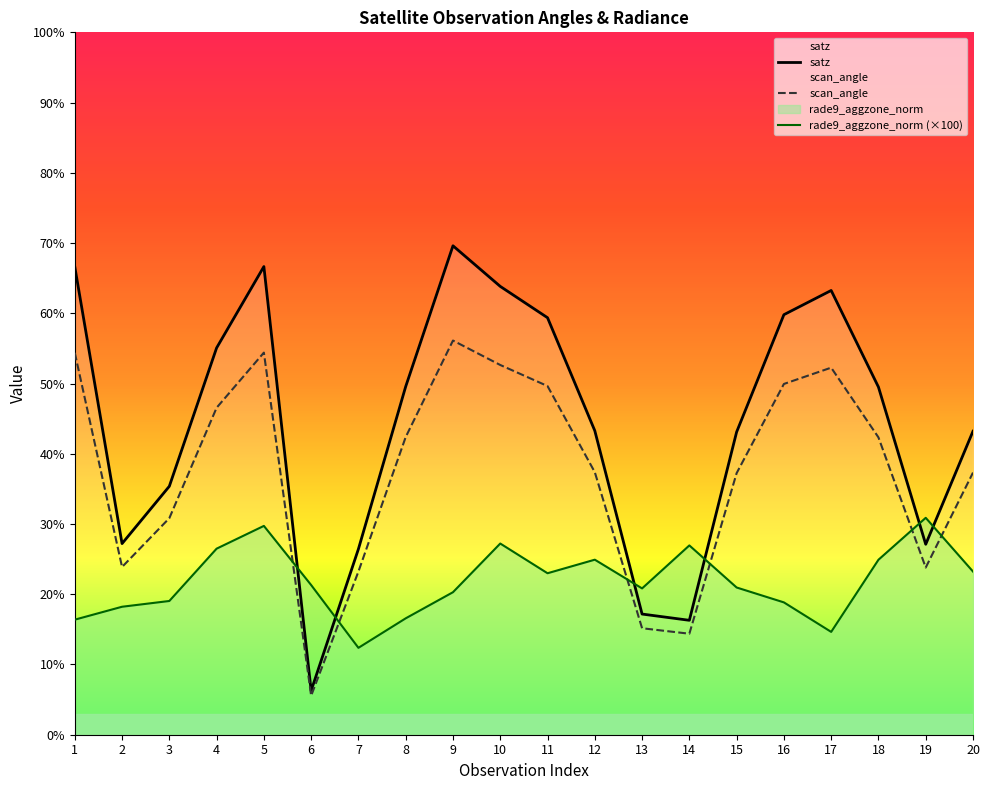

The satz series shows 26.4 at 7. True or false?

True